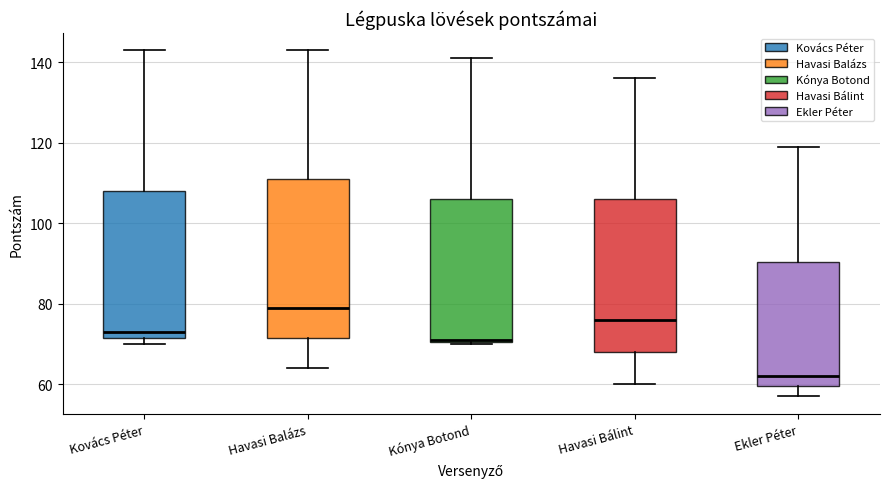

Where does the upper whisker of the box for Havasi Bálint end on the y-axis? The values are not printed on the chart, so give them approximately, as read against the axis.

136